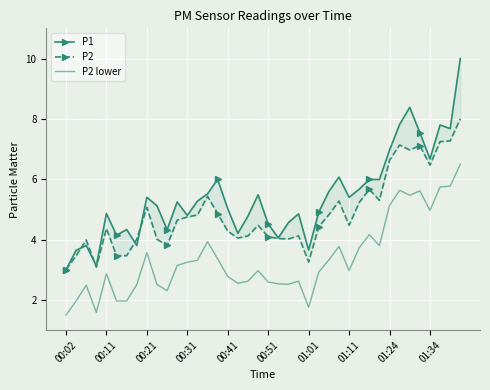

At which label does P2 reach its minimum?

00:02